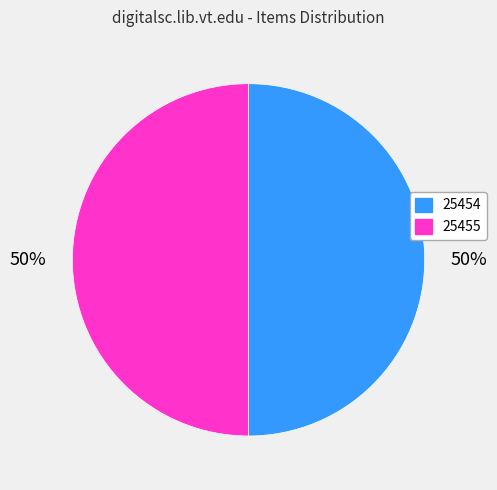

What percentage is the 25455 slice, to the nearest percent?

50%